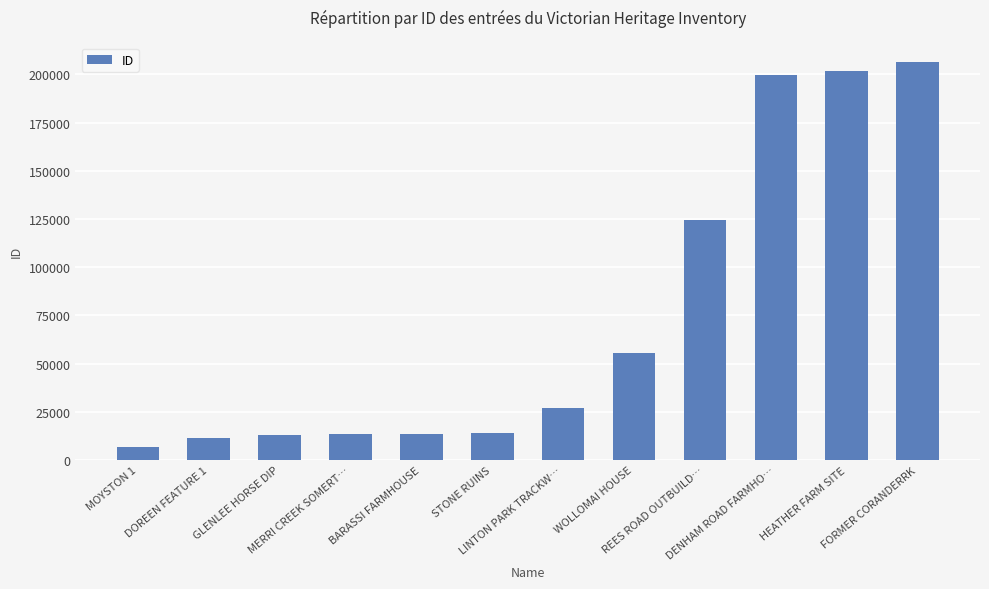

What is the value of the 12th bar from the left?

206270